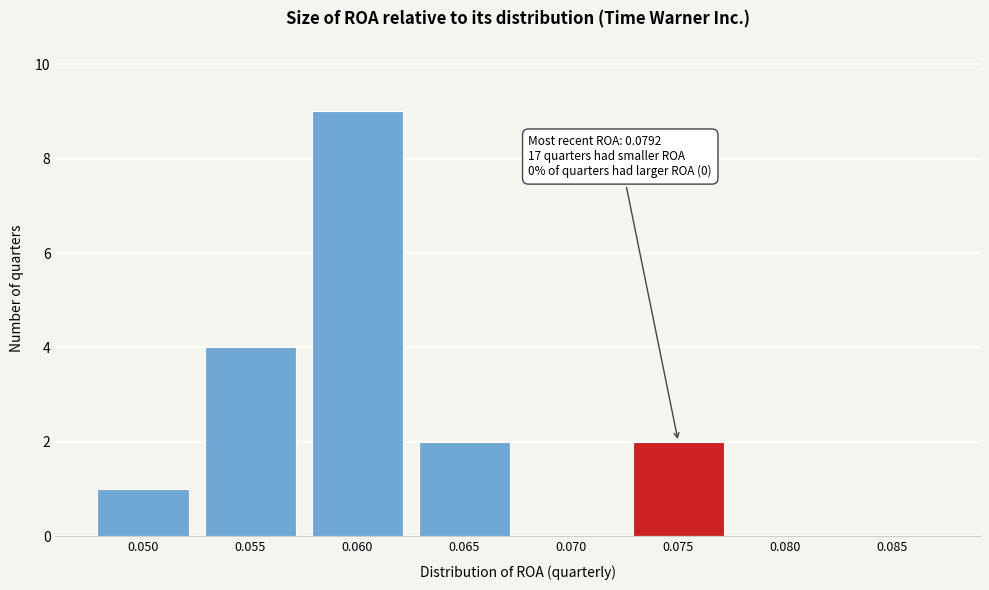

Reading left to right, extract all data points from this chart.

0.050=1	0.055=4	0.060=9	0.065=2	0.070=0	0.075=2	0.080=0	0.085=0